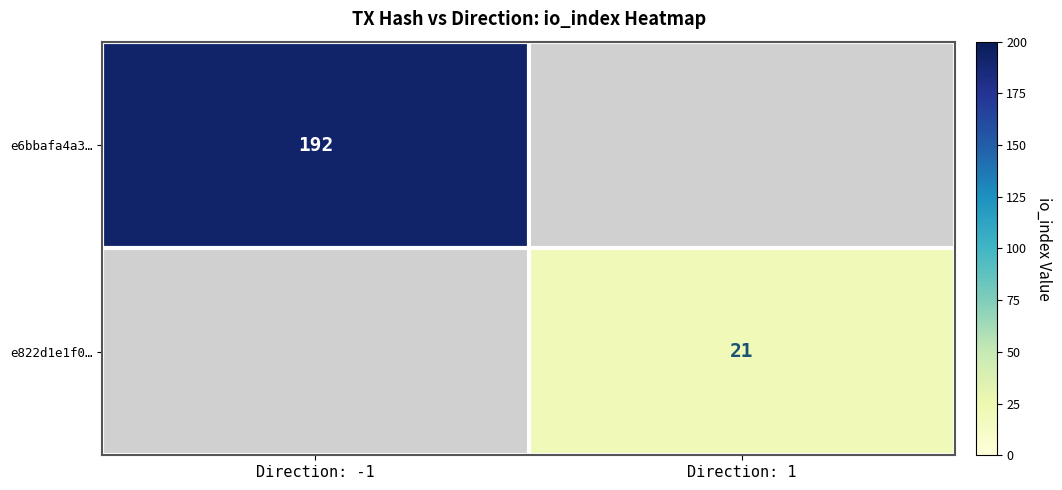

At how many categories does at least one series exceed 140?

1